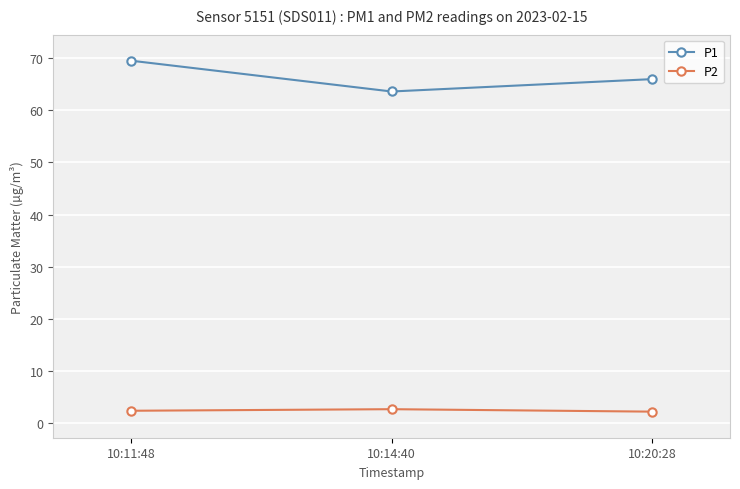

The value of P2 at 10:14:40 is 2.7. True or false?

True